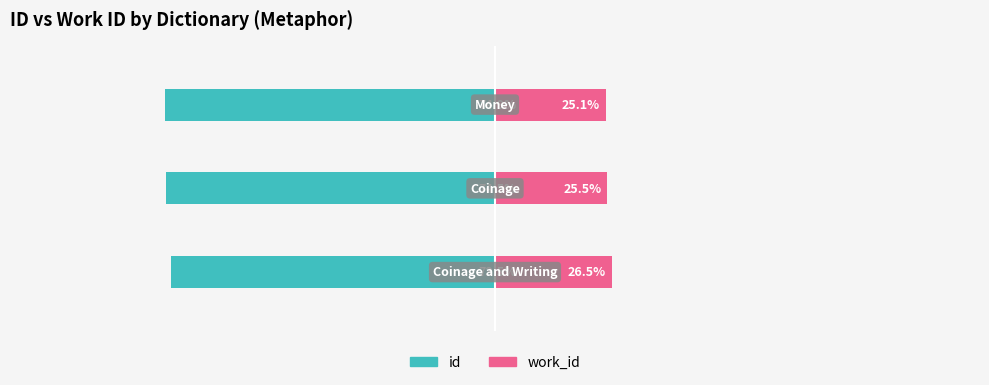

Read the id value at 2.

-74.9